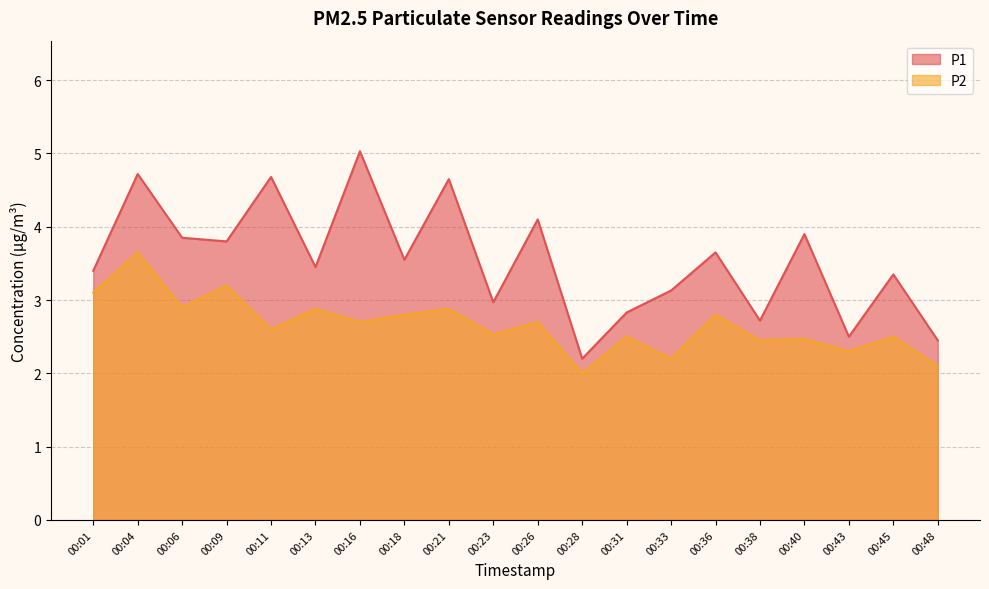

How many interior local valleys does the P2 series have?

8